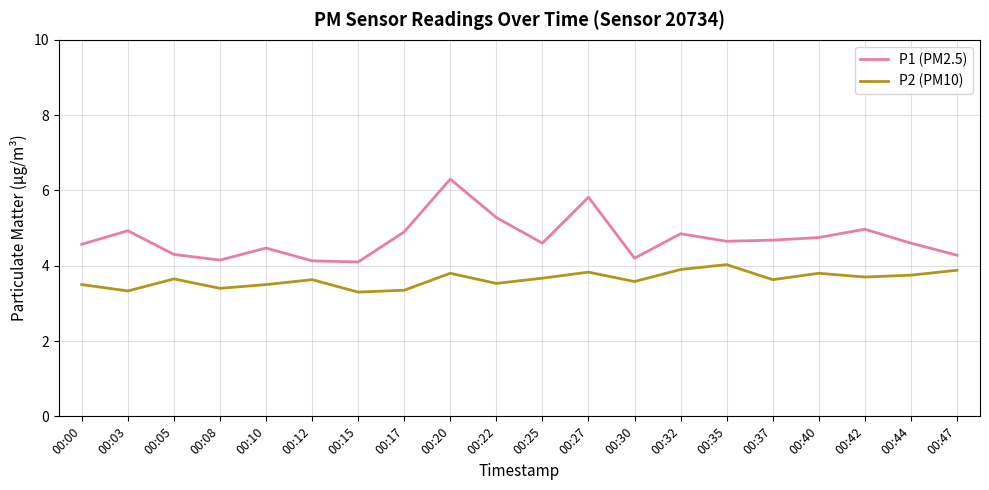

What is the difference between the maximum and minimum values in the P2 (PM10) series?

0.7